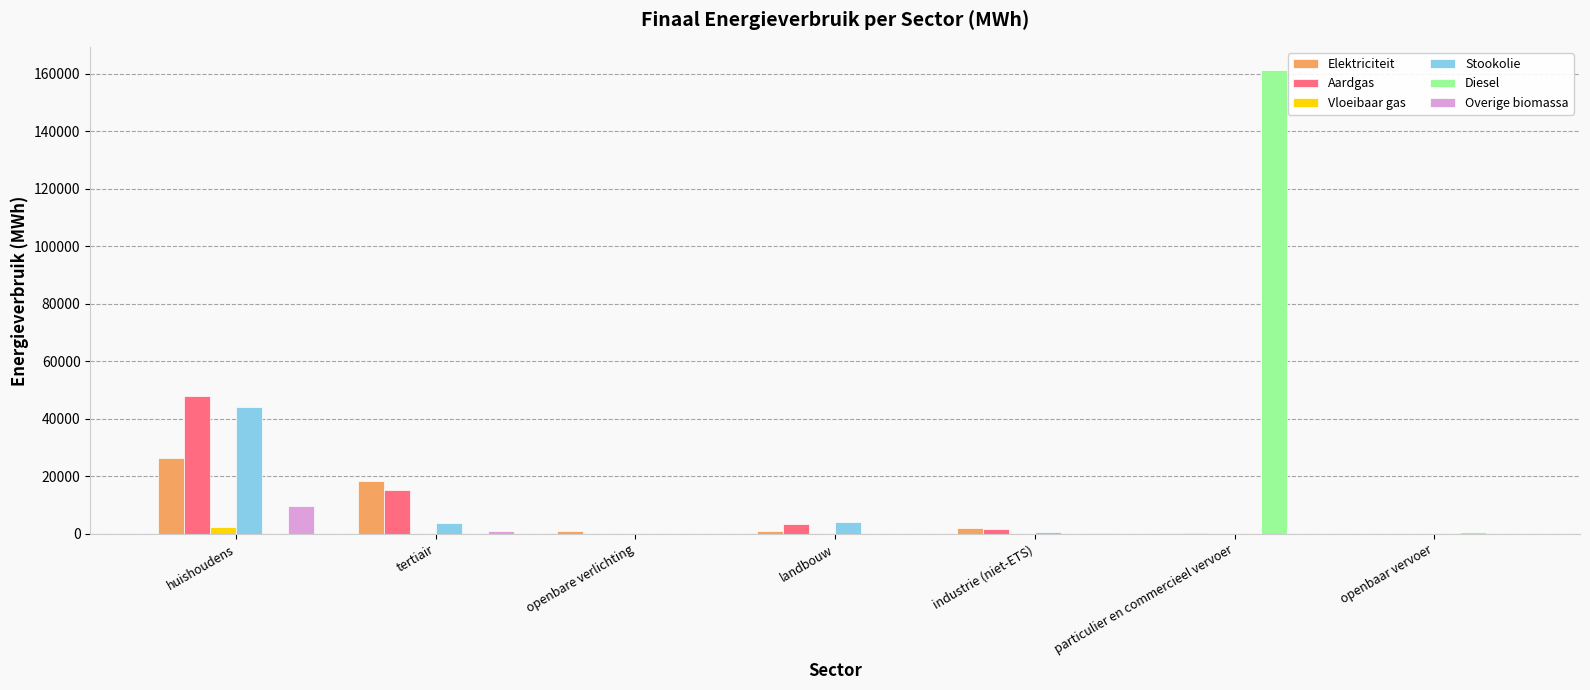

At which label is Aardgas closest to 23955?

tertiair